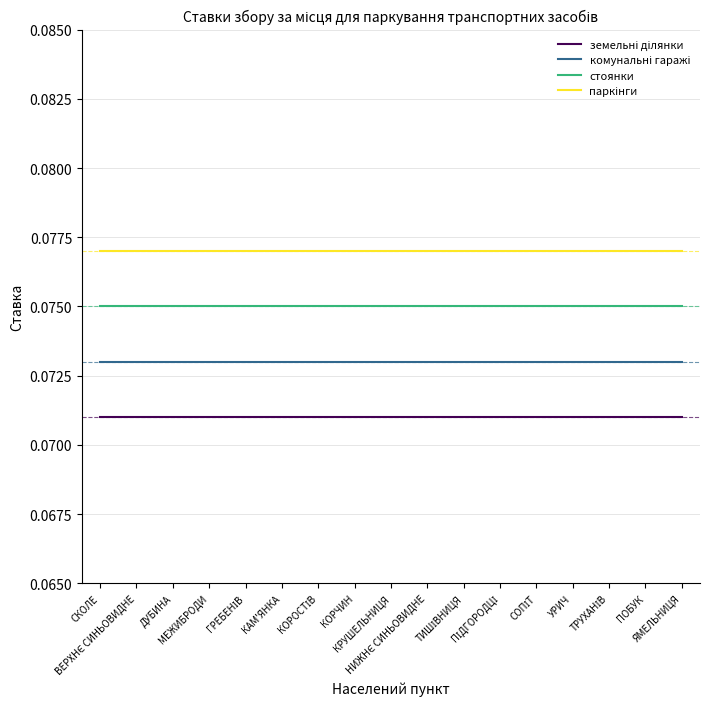

What is the average value of the комунальні гаражі series?

0.1